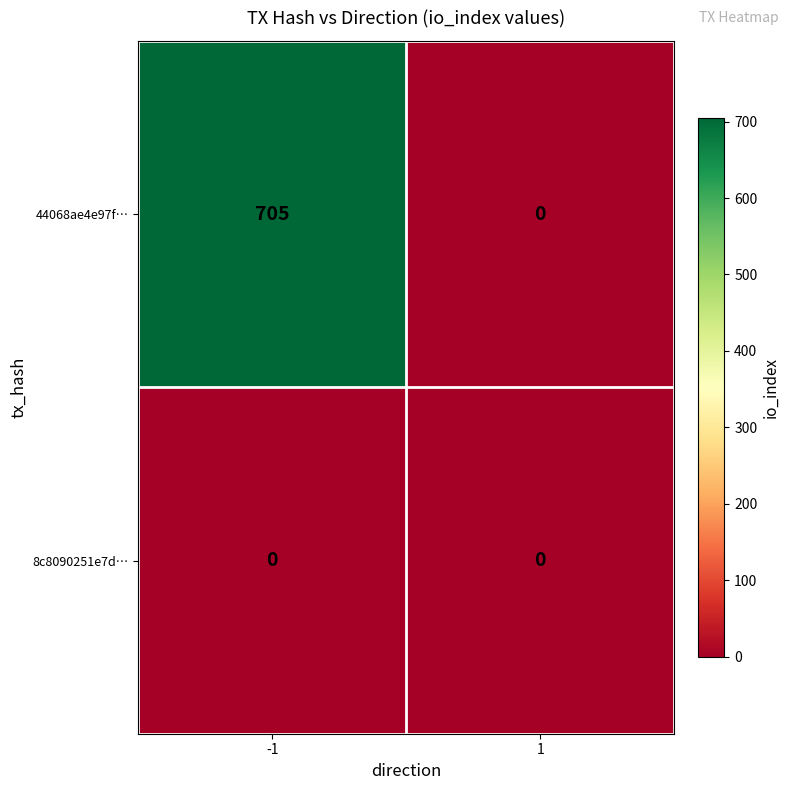

Reading right to left, extract all data points from this chart.

44068ae4e97f…: 1=0	-1=705
8c8090251e7d…: 1=0	-1=0